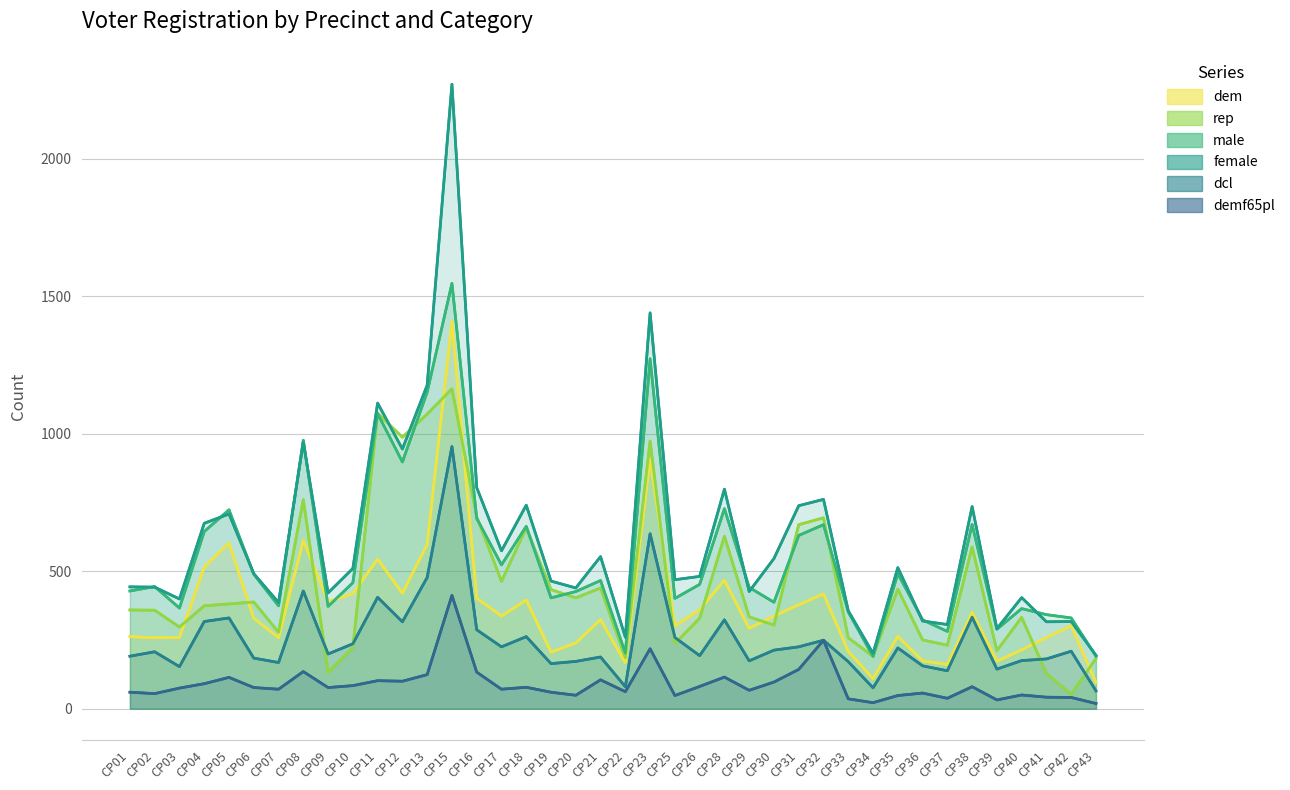

Which series has the largest range (max minus min)?

female